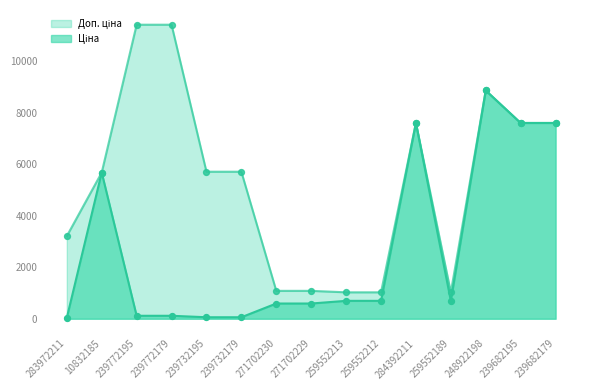

Which series has the largest total across all categories?

Доп. ціна